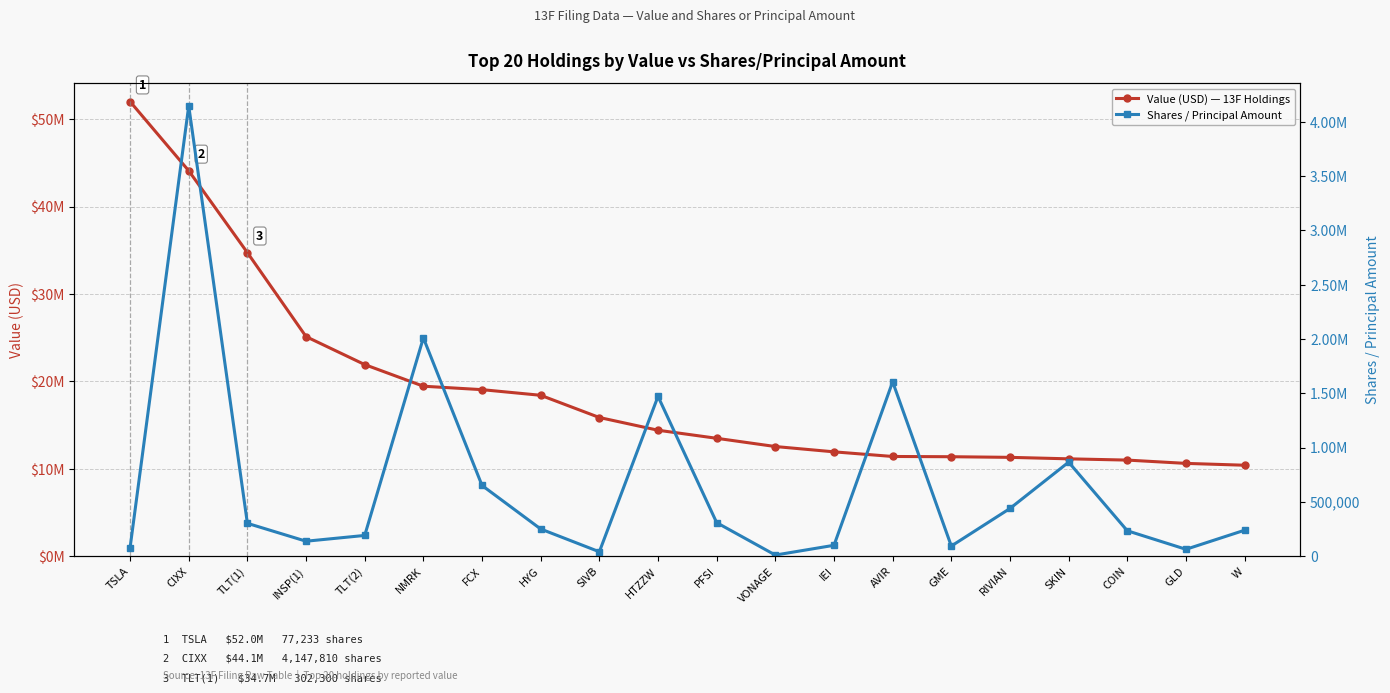

What is the label of the 4th point from the left?

INSP(1)